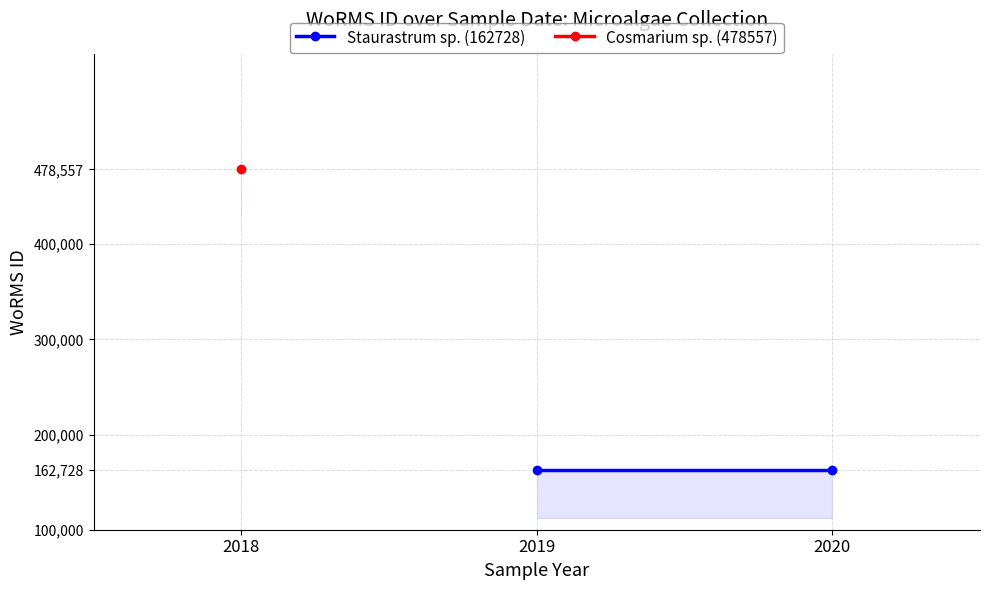

What is the greatest value displayed?

478557